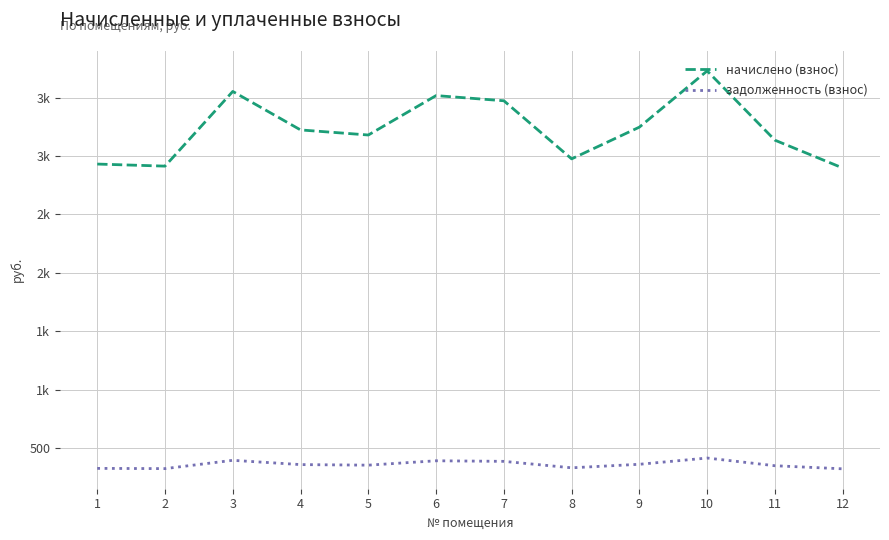

Read the начислено (взнос) value at 11.

3135.7